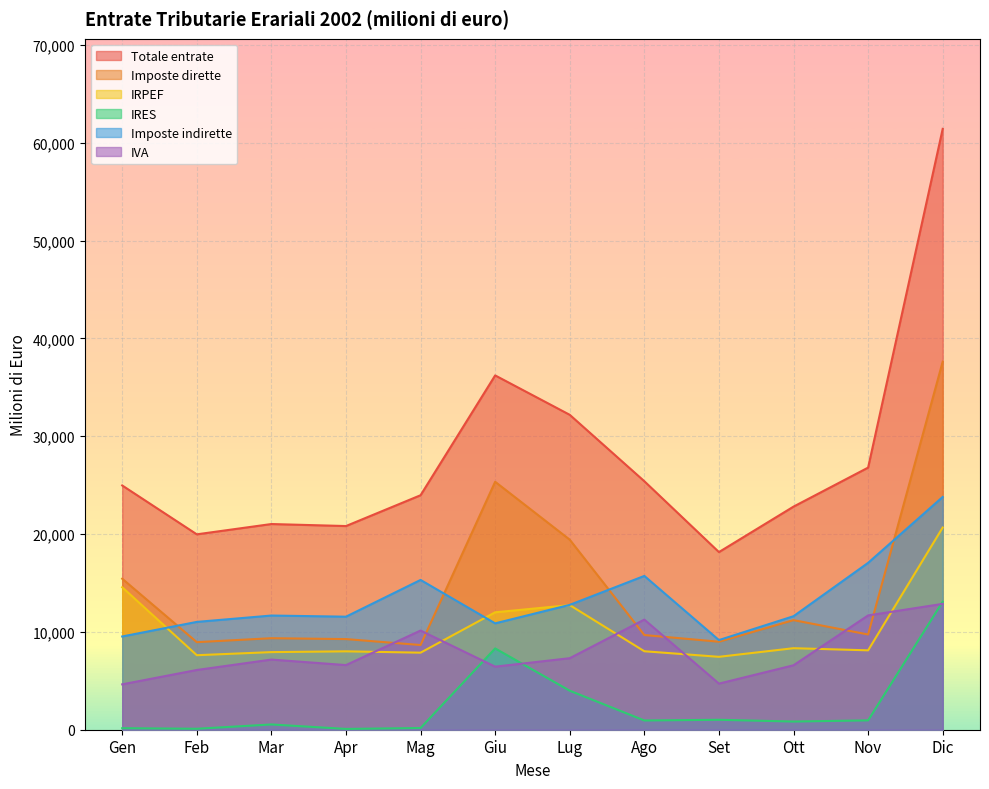

How many interior local valleys does the Imposte indirette series have?

3